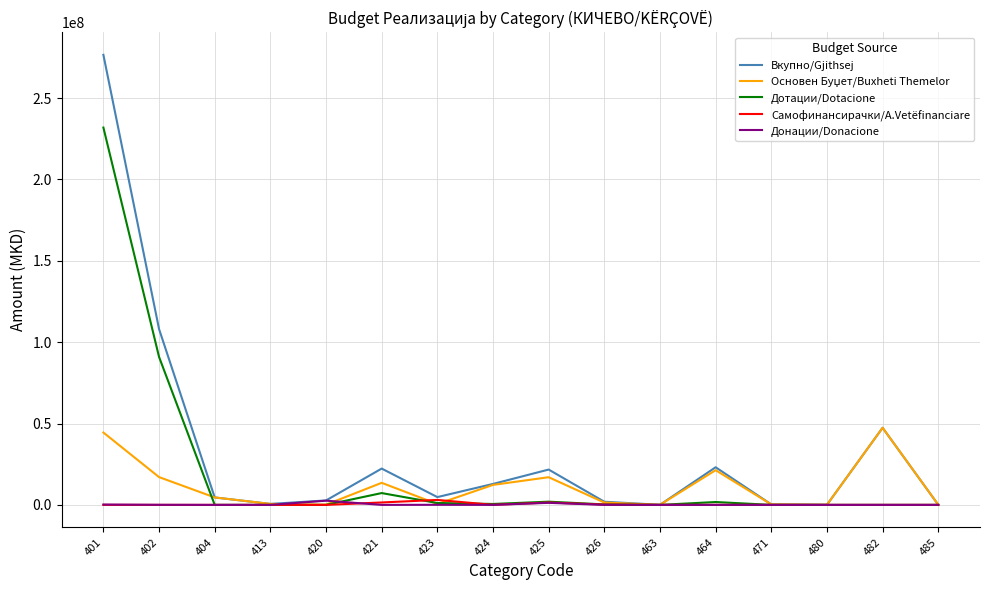

Is this an area chart (filled region under the line)?

No